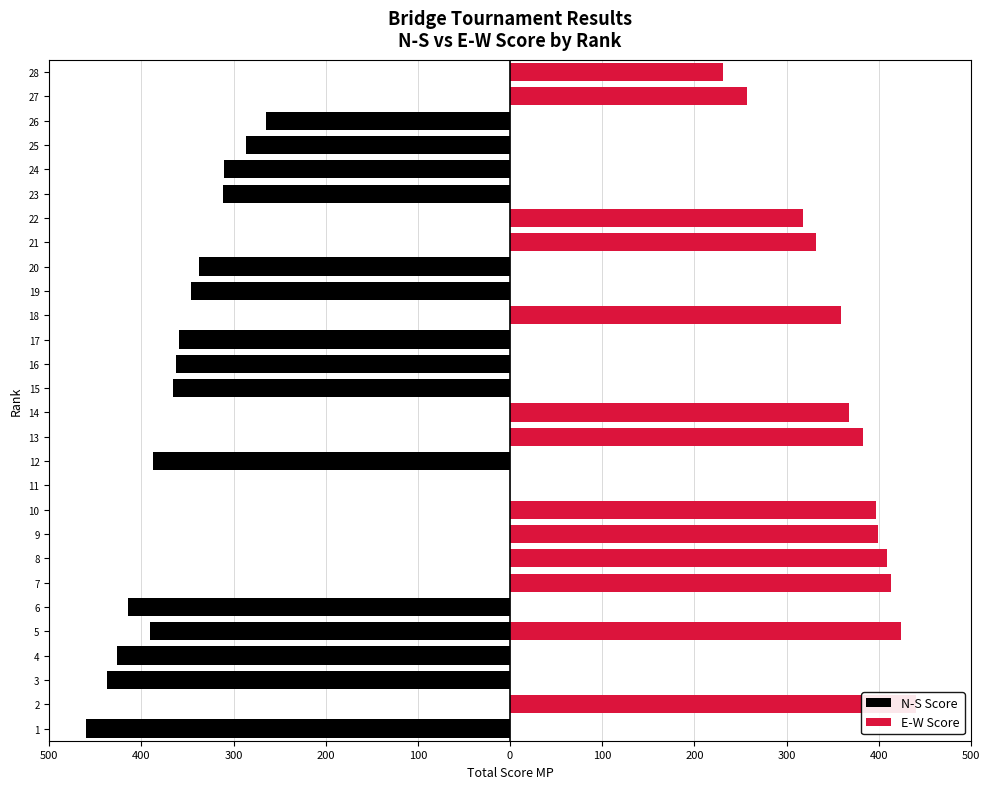

Count the number of categories in the chart.

28